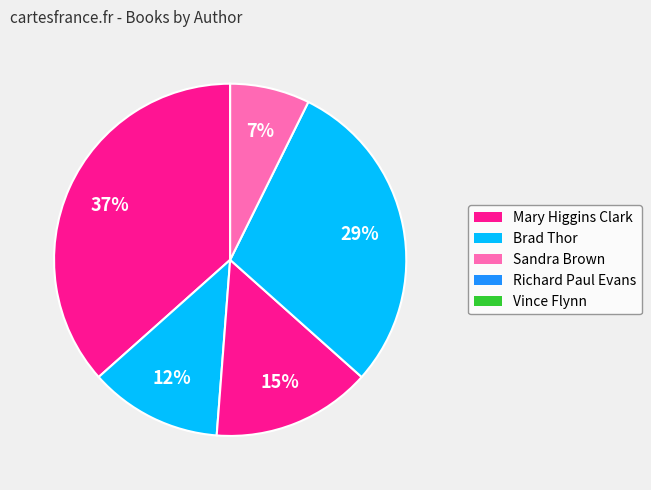

Count the number of slices in the pie.

5